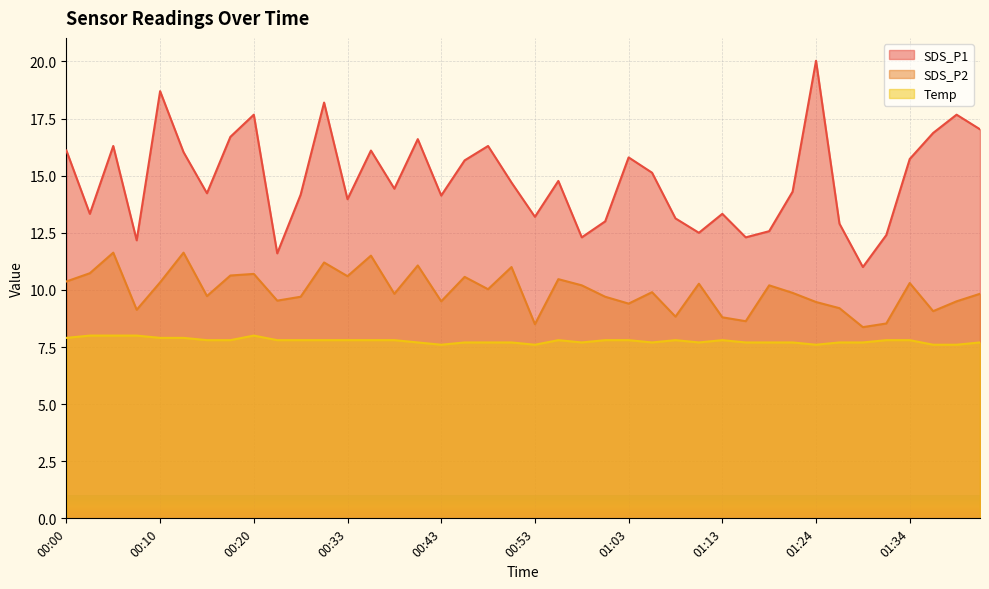

Does the chart display data point markers on the line(s)?

No